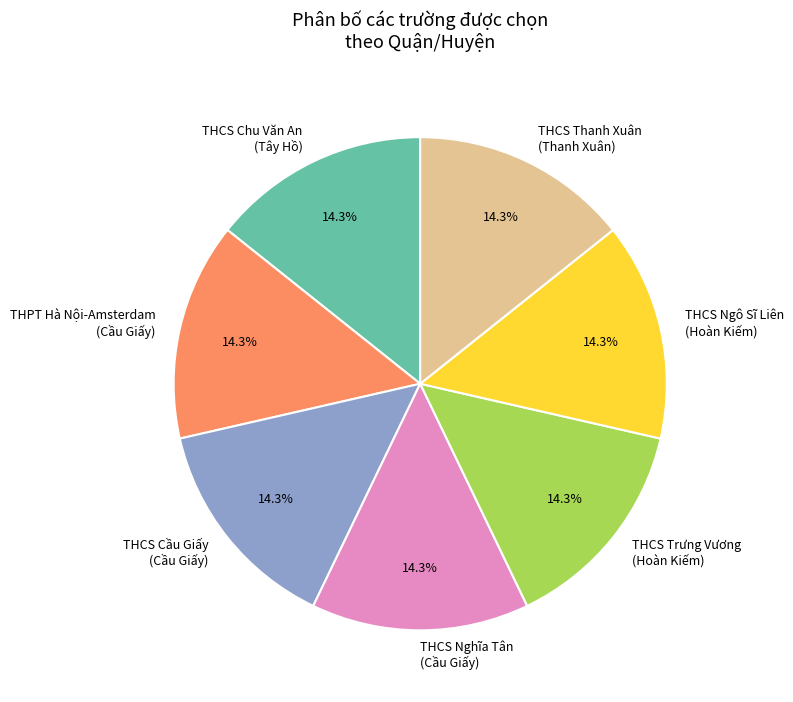

What is the total percentage of THCS Trưng Vương (Hoàn Kiếm) and THCS Thanh Xuân (Thanh Xuân)?

28.6%